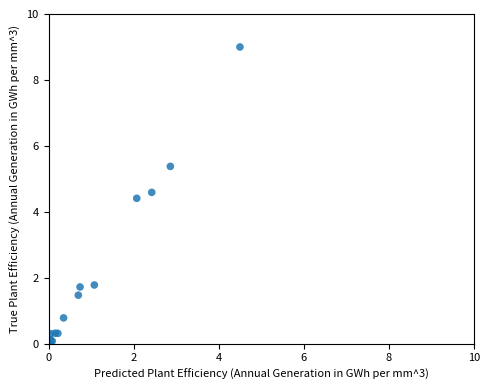

What Y value in the scatter plot is closest to 4?

4.4